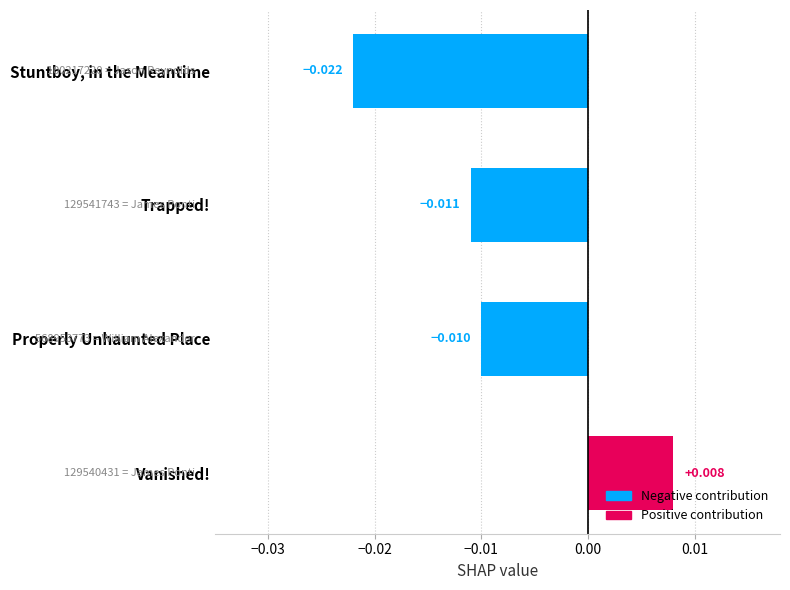

List the labels in order of value, largest first.

Vanished!, Properly Unhaunted Place, Trapped!, Stuntboy, in the Meantime